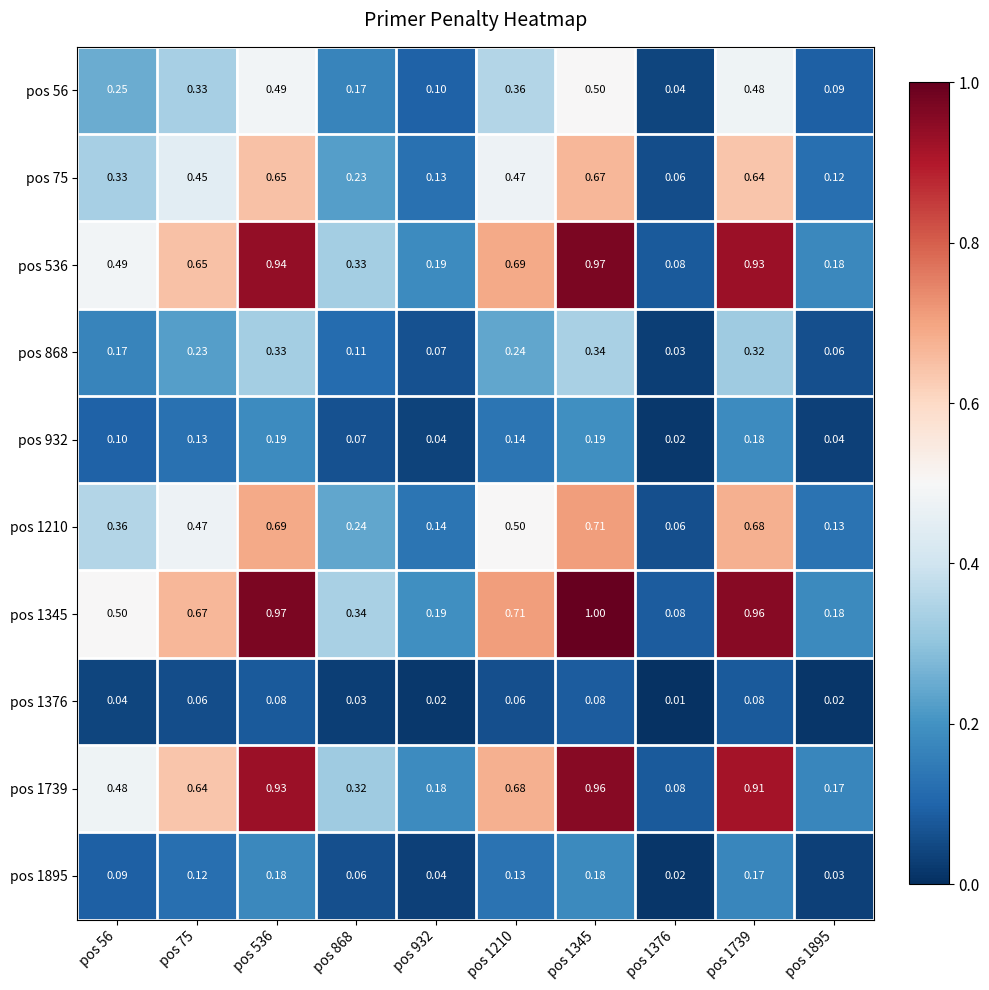

Which series has the largest total across all categories?

pos 1345